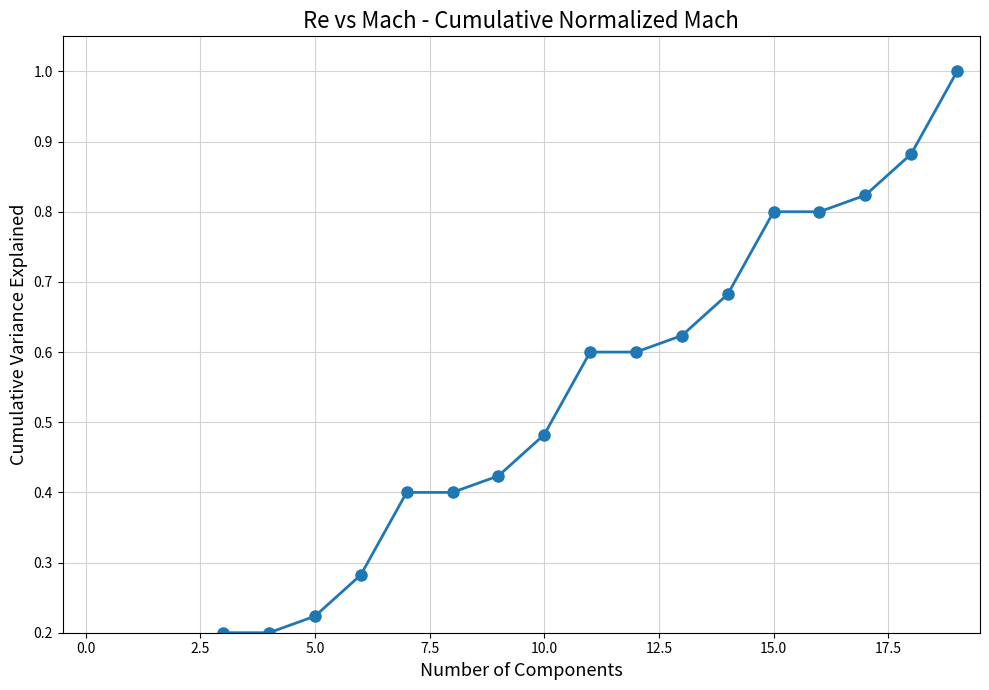

What is the maximum value shown in the chart?

1.0